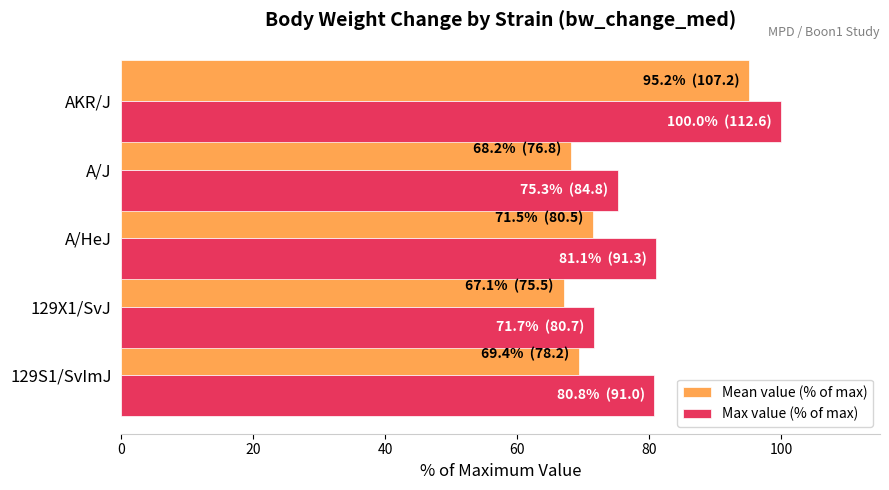

What is the maximum value shown in the chart?

100.0